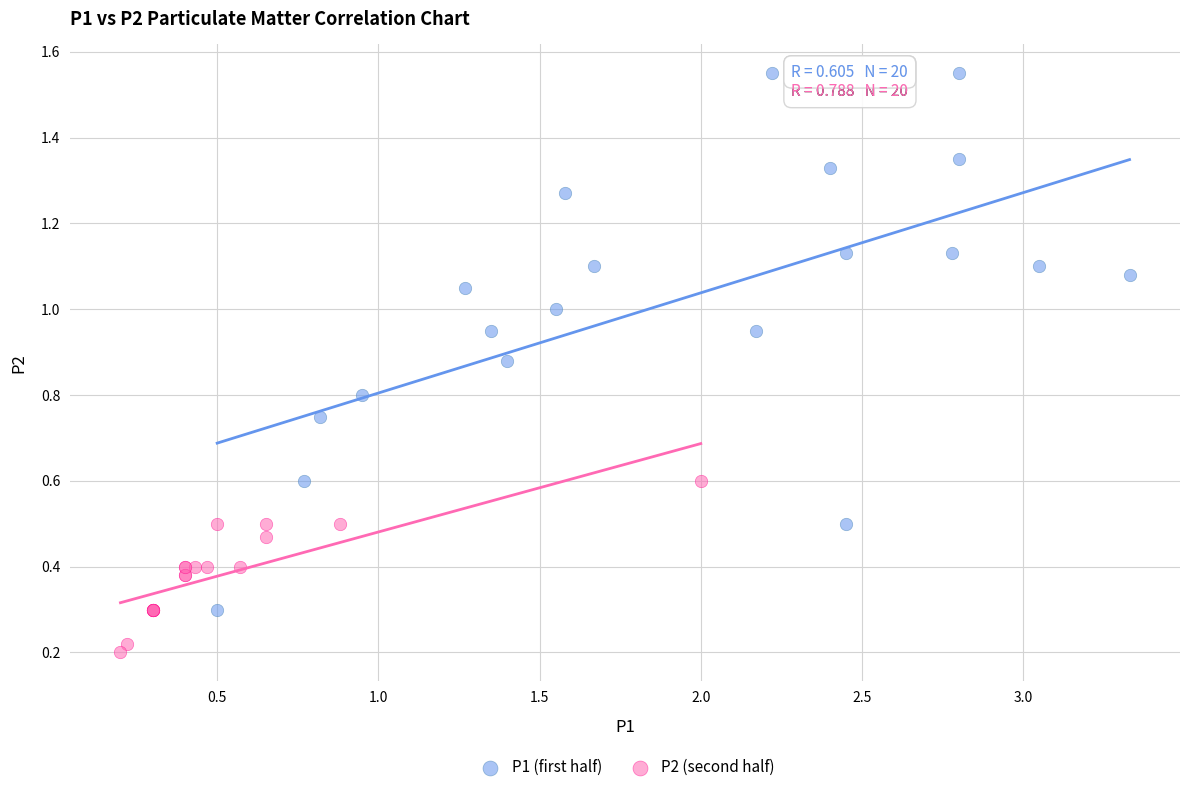

Which series reaches the minimum Y coordinate?

P2 (second half)